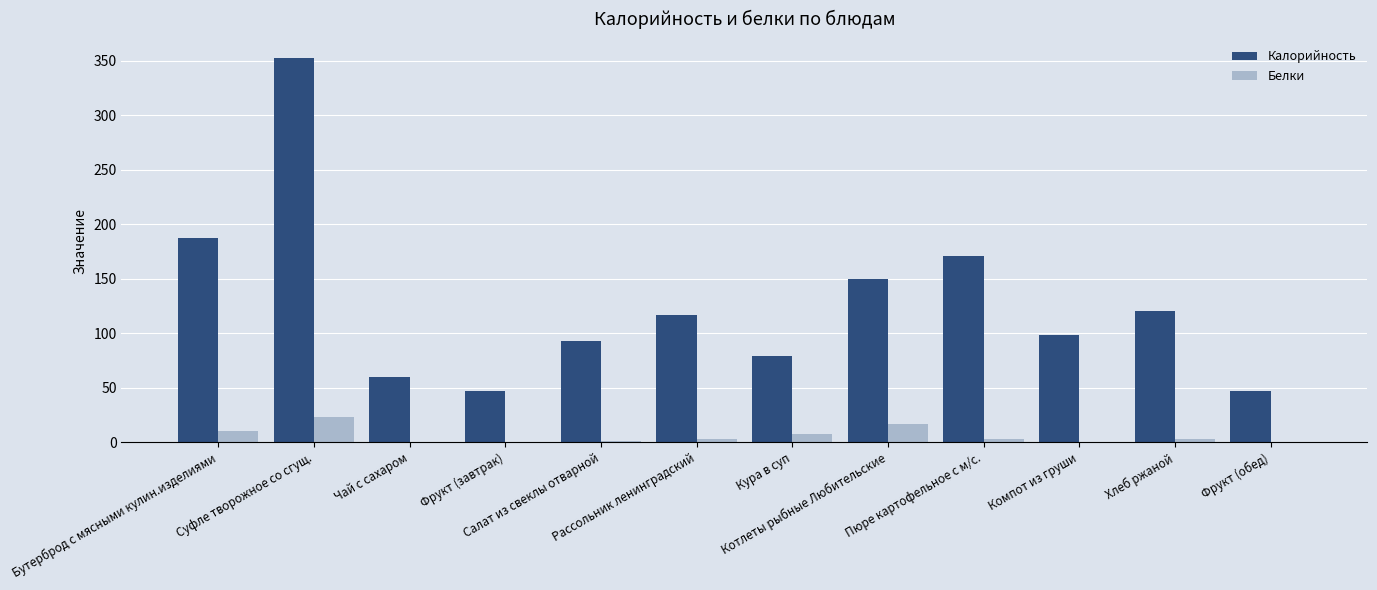

Are the bars grouped side by side (vs. stacked)?

Yes